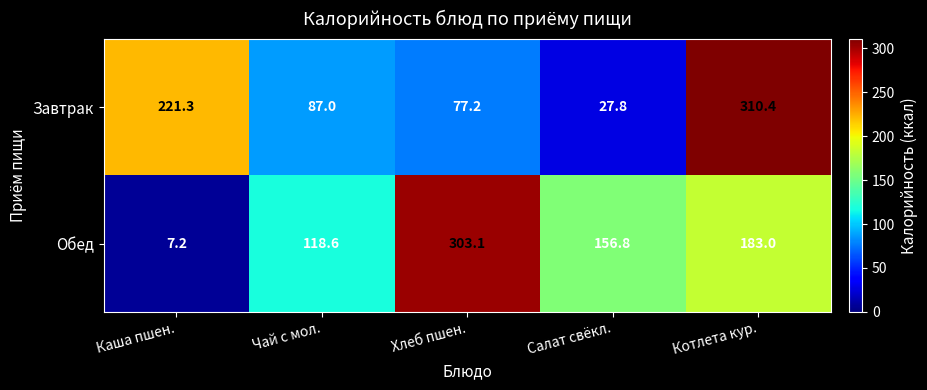

The Завтрак series shows 77.2 at Хлеб пшен.. True or false?

True